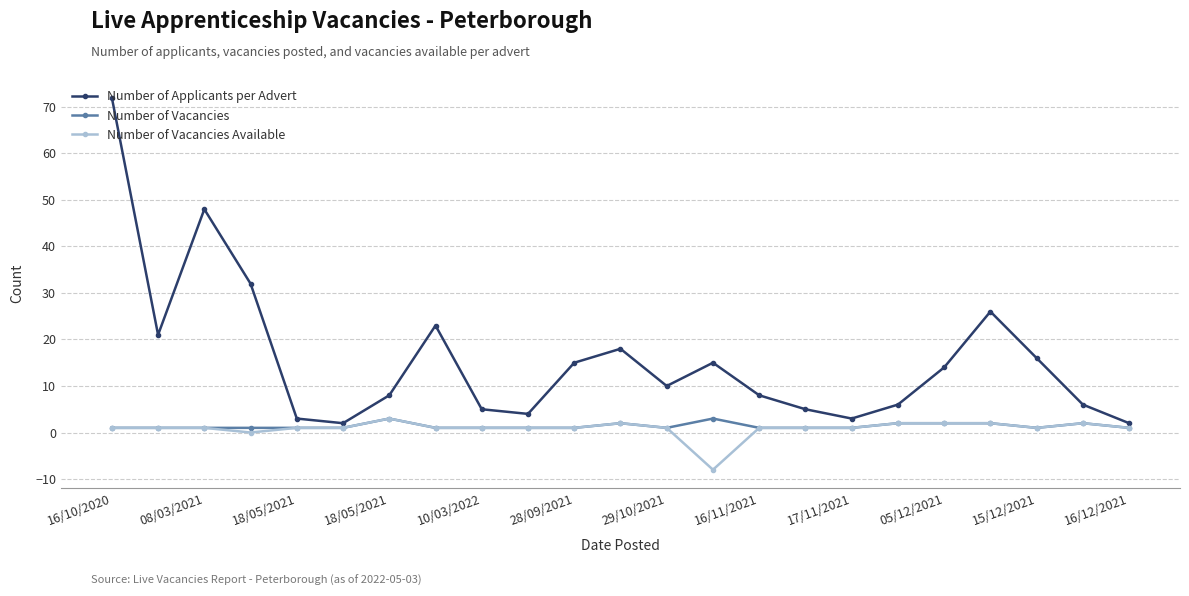

What is the highest value of the Number of Applicants per Advert series?

72